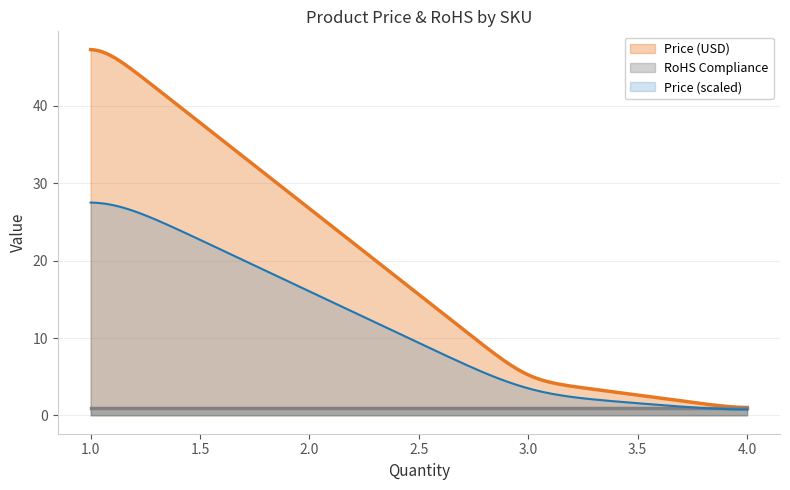

Is it true that Price (USD) equals 68.3 at DEV-11589?

False